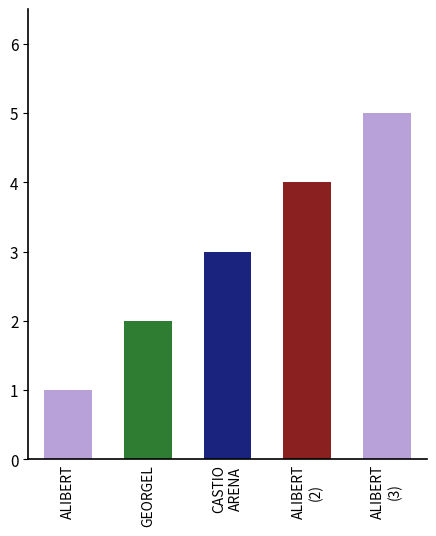

What is the difference between the maximum and second lowest values?

3